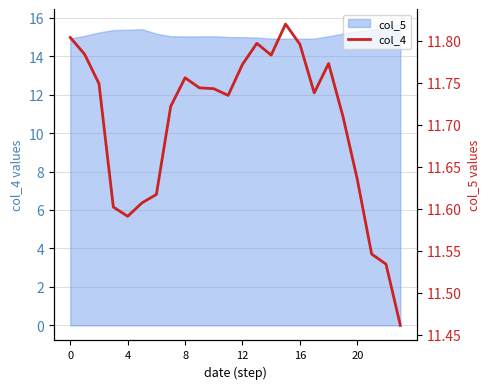

What is the greatest value displayed?

11.8